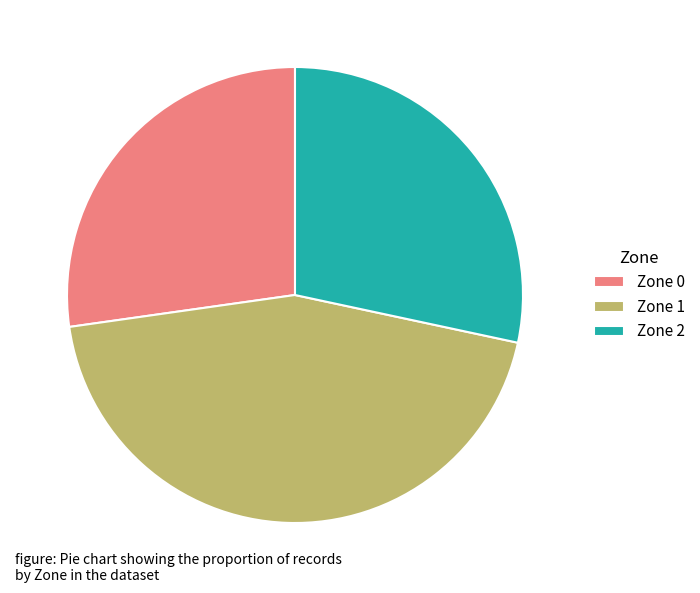

What is the largest slice in the pie chart?

Zone 1